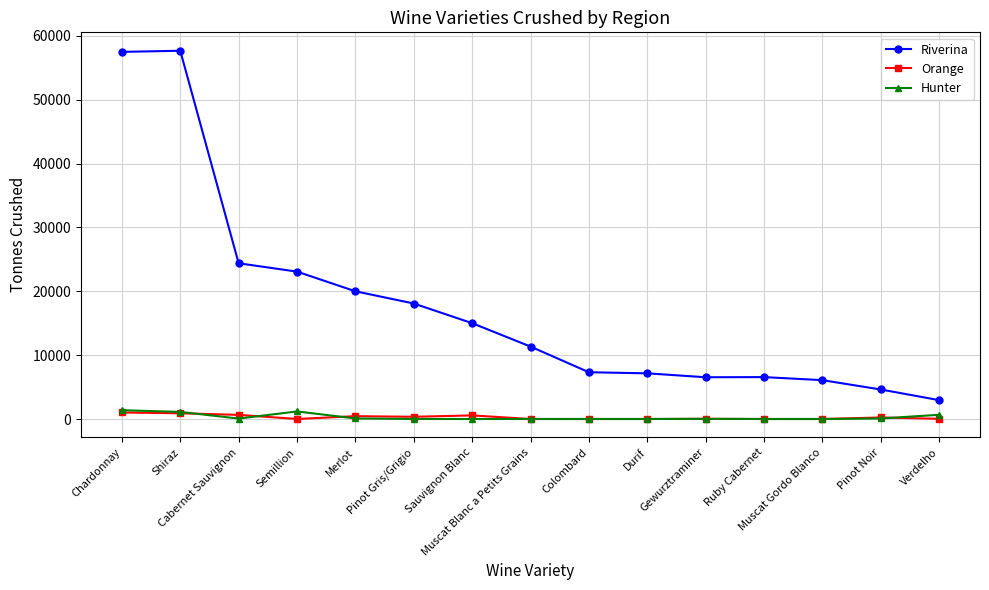

What is the maximum value for Riverina?

57660